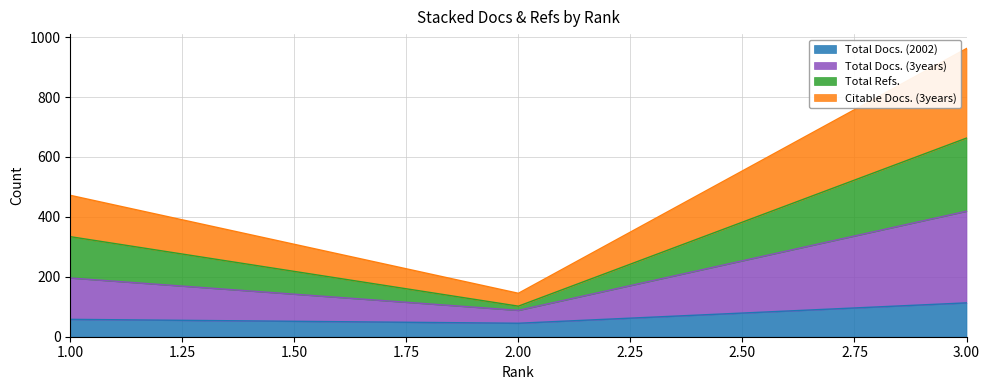

What is the difference between the highest and lowest values at 2?

100